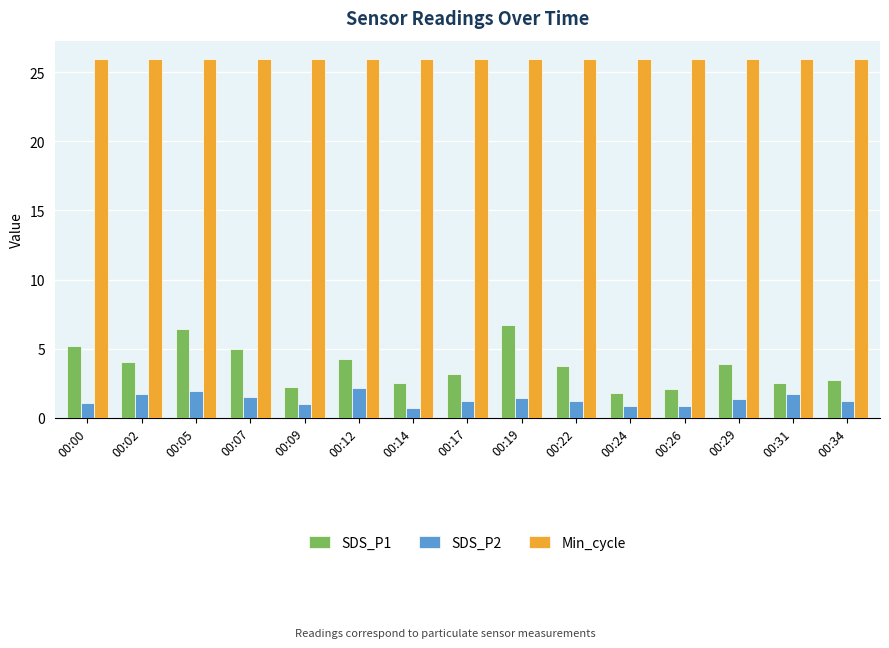

What is the sum of the SDS_P2 values at 00:02 and 00:09?

2.7